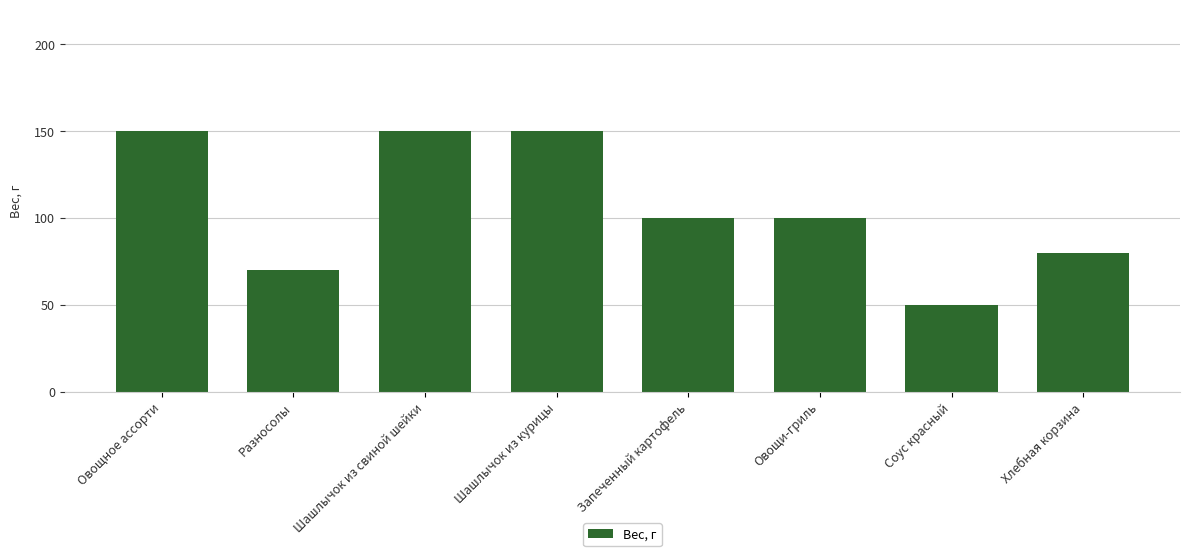

Are the bars horizontal?

No